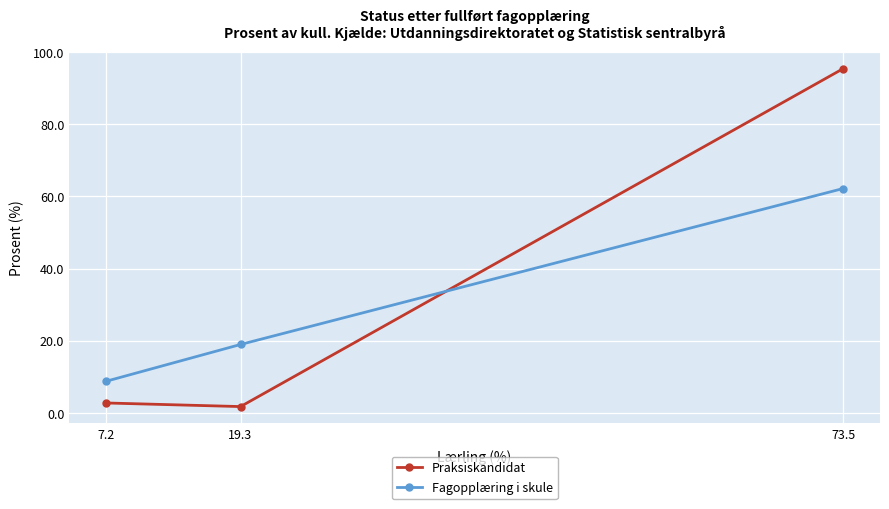

Reading left to right, transcribe all the data shown in this chart.

Praksiskandidat: 7.2=2.8	19.3=1.8	73.5=95.4
Fagopplæring i skule: 7.2=8.8	19.3=19.0	73.5=62.2